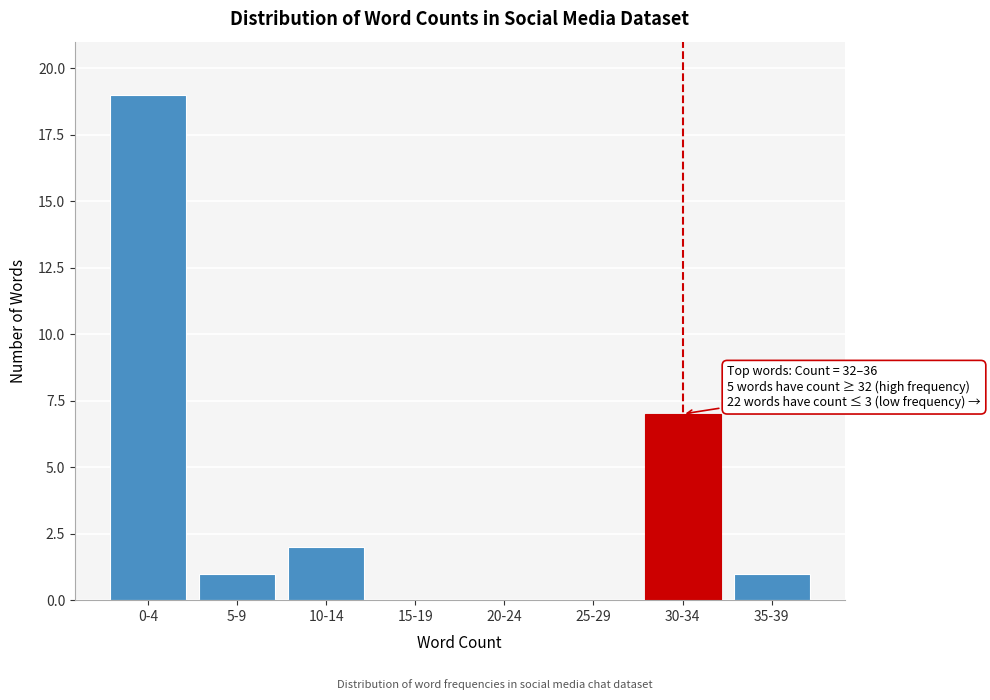

Reading left to right, transcribe all the data shown in this chart.

0-4=19	5-9=1	10-14=2	15-19=0	20-24=0	25-29=0	30-34=7	35-39=1